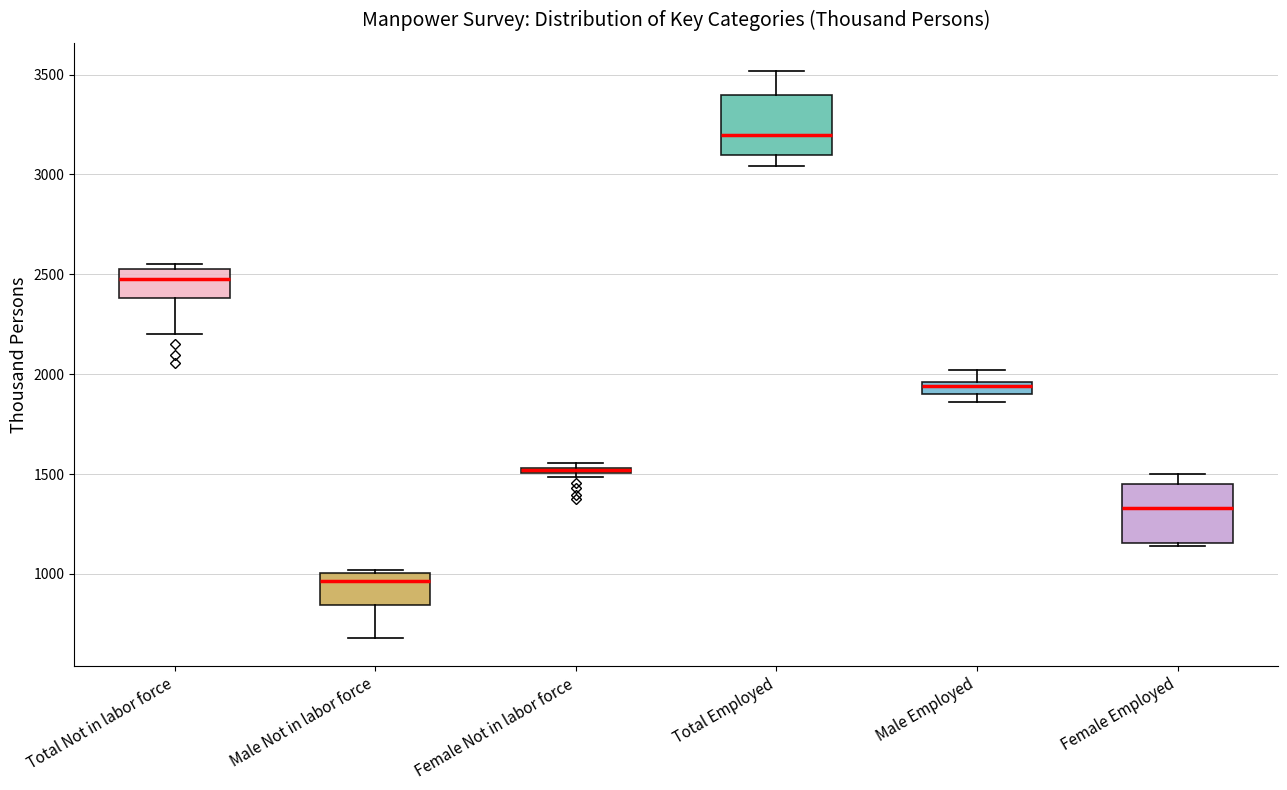

Where does the median line of the box for Female Employed sit on the y-axis? The values are not printed on the chart, so give them approximately, as read against the axis.

1350